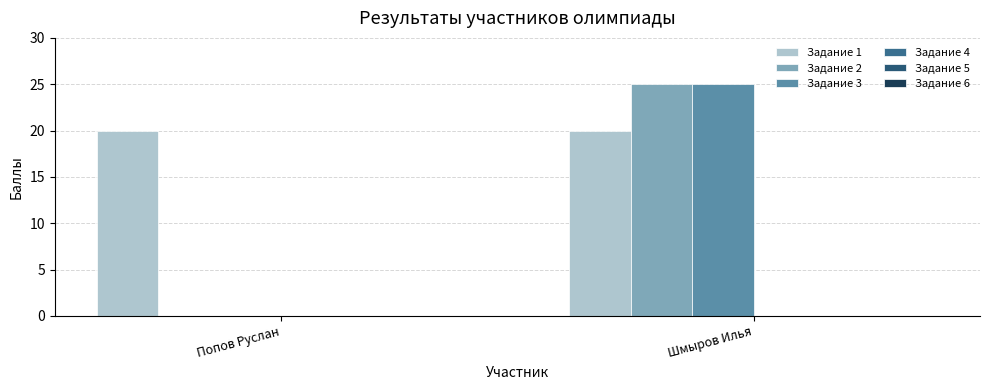

What is the label of the 2nd bar from the right?

Попов Руслан